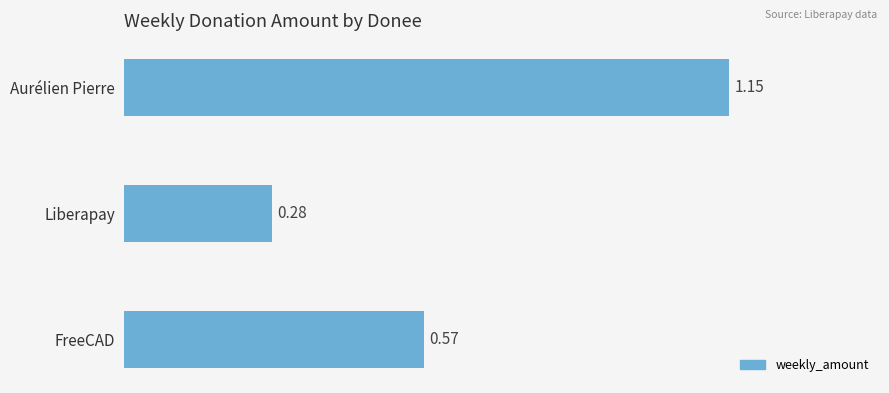

Between Liberapay and FreeCAD, which is larger?

FreeCAD